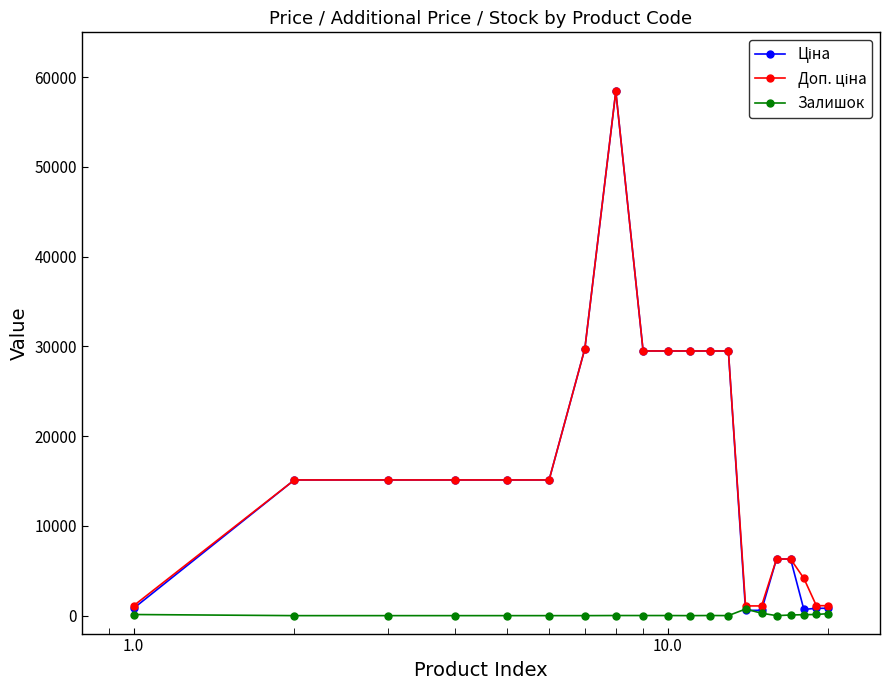

Is this an area chart (filled region under the line)?

No